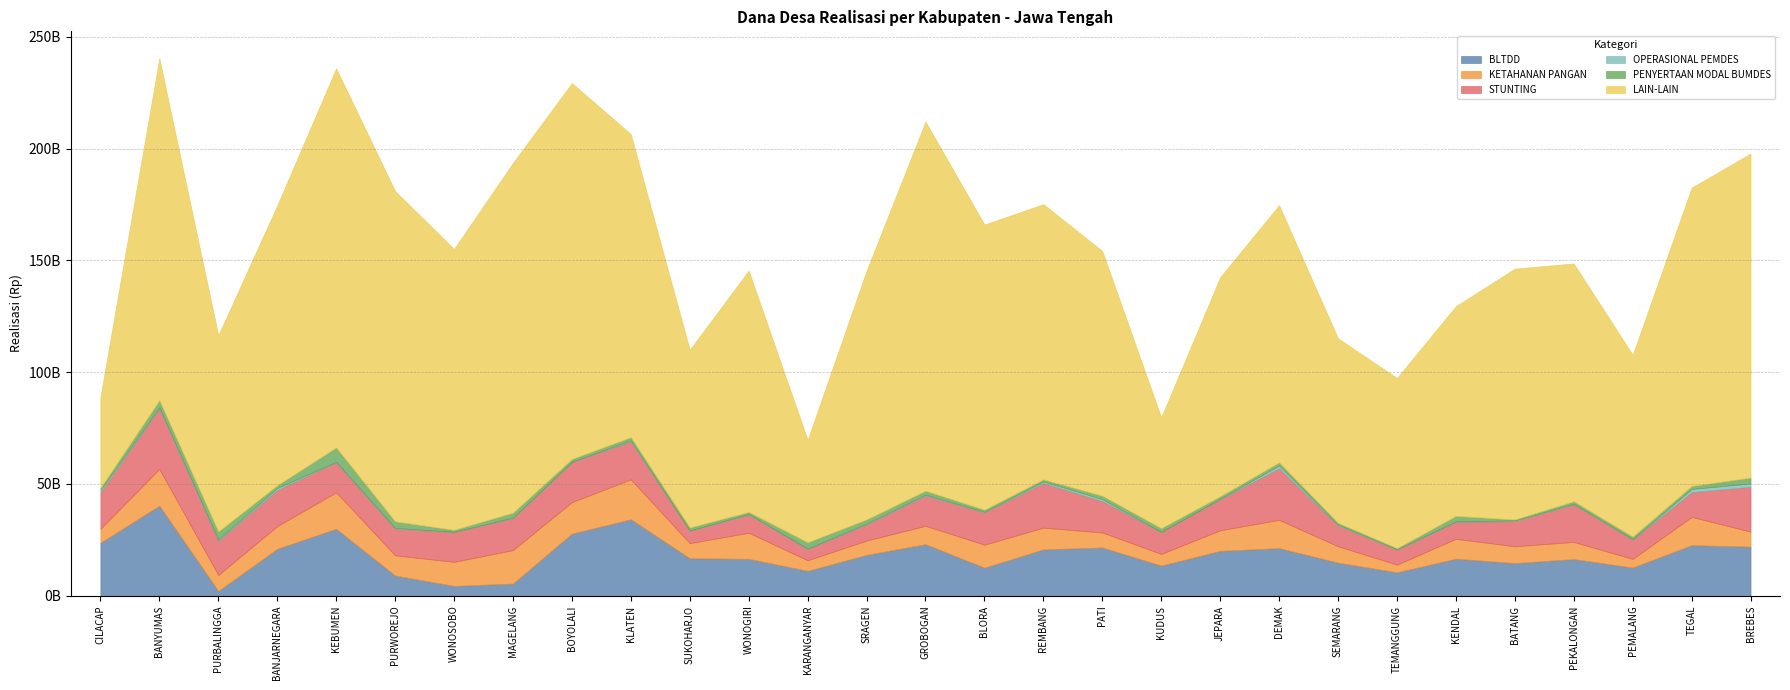

Which series has the largest total across all categories?

LAIN-LAIN